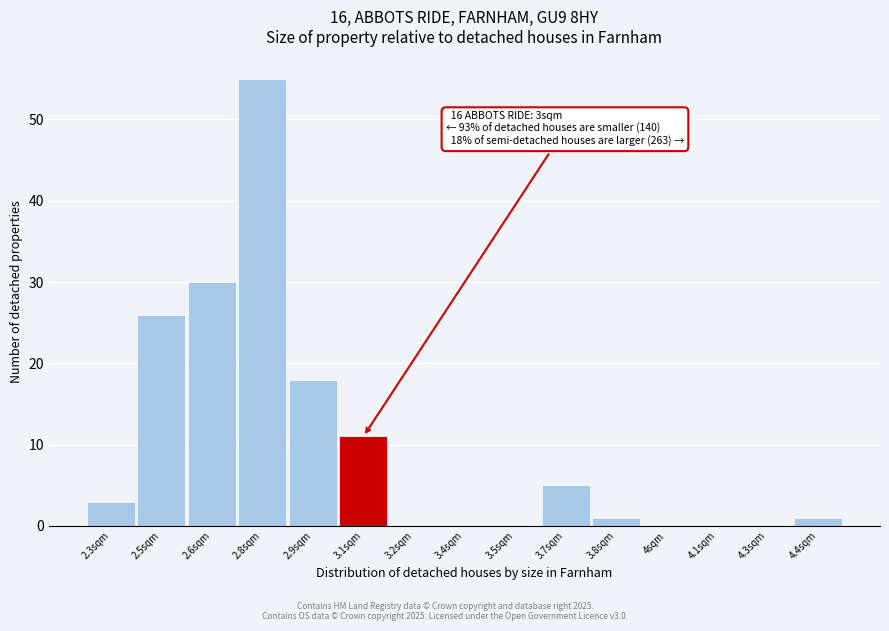

Reading left to right, transcribe all the data shown in this chart.

2.3sqm=3	2.5sqm=26	2.6sqm=30	2.8sqm=55	2.9sqm=18	3.1sqm=11	3.2sqm=0	3.4sqm=0	3.5sqm=0	3.7sqm=5	3.8sqm=1	4sqm=0	4.1sqm=0	4.3sqm=0	4.4sqm=1